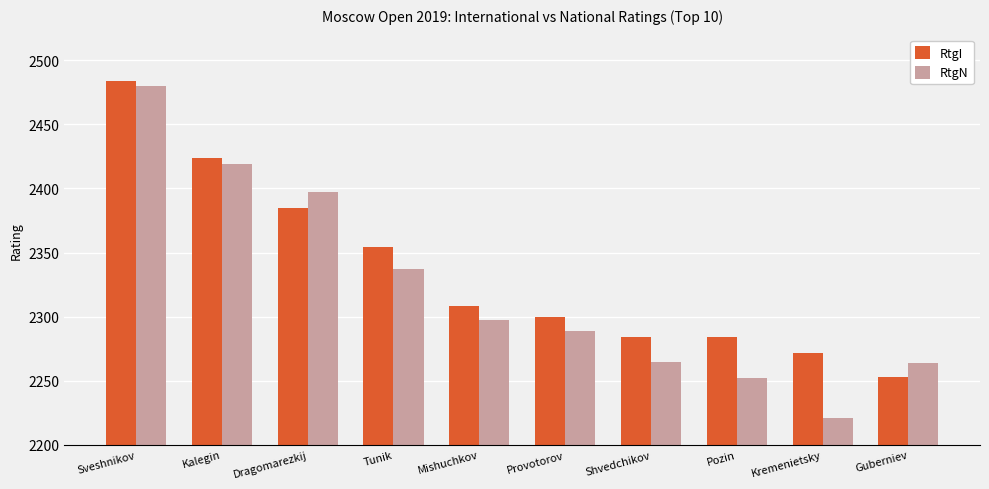

Which series has the largest range (max minus min)?

RtgN